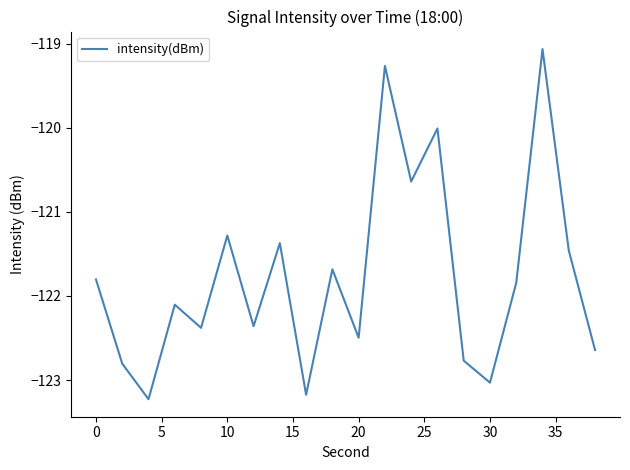

How many lines are shown in the chart?

1